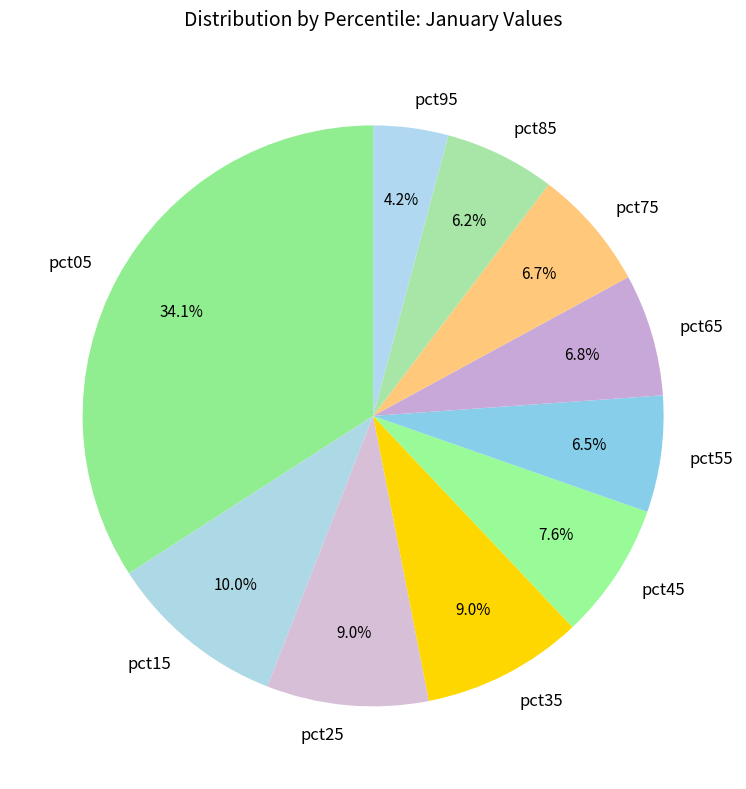

To the nearest percent, what is the difference between the largest and smallest slice percentages?

30%